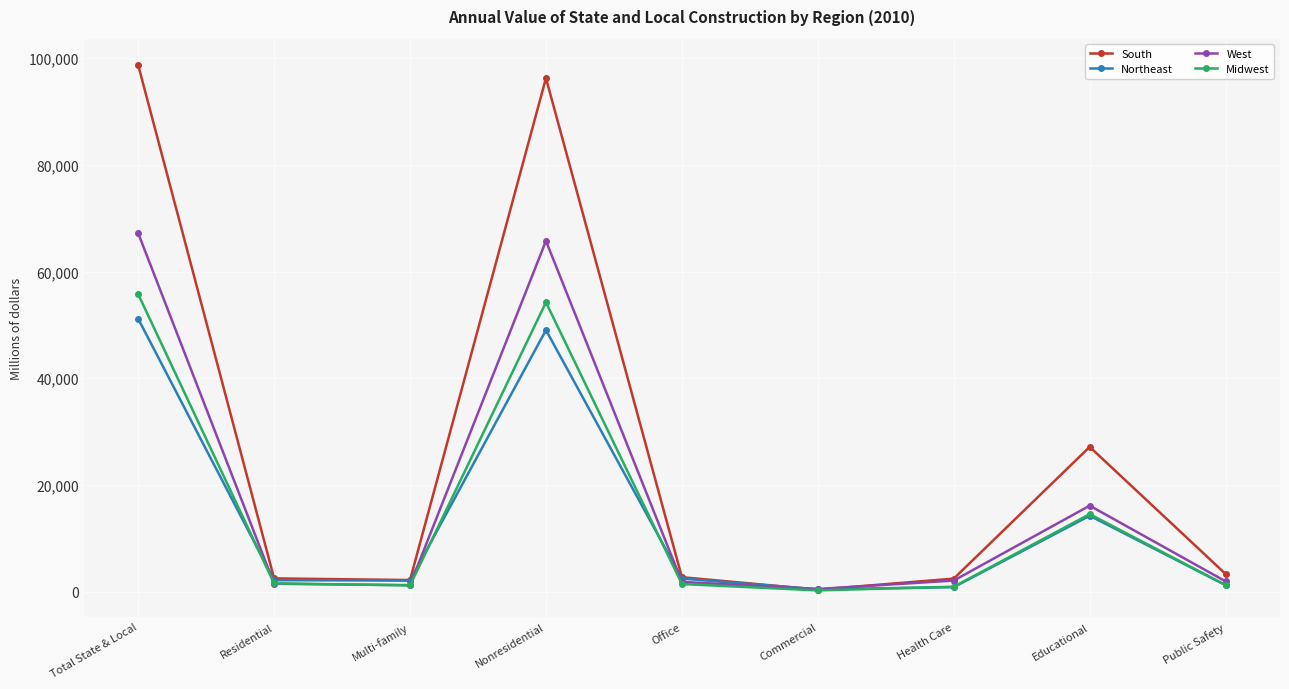

The value of Northeast at Educational is 5376. True or false?

False